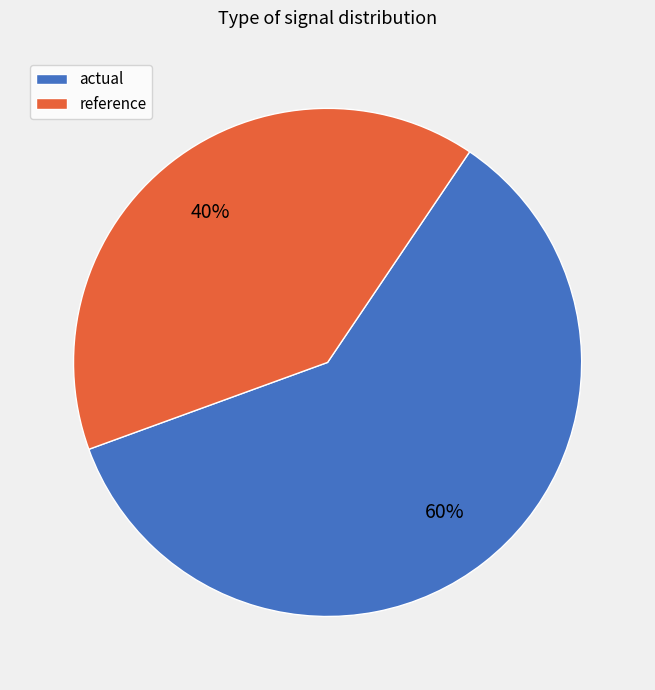

Which slice is the largest?

actual